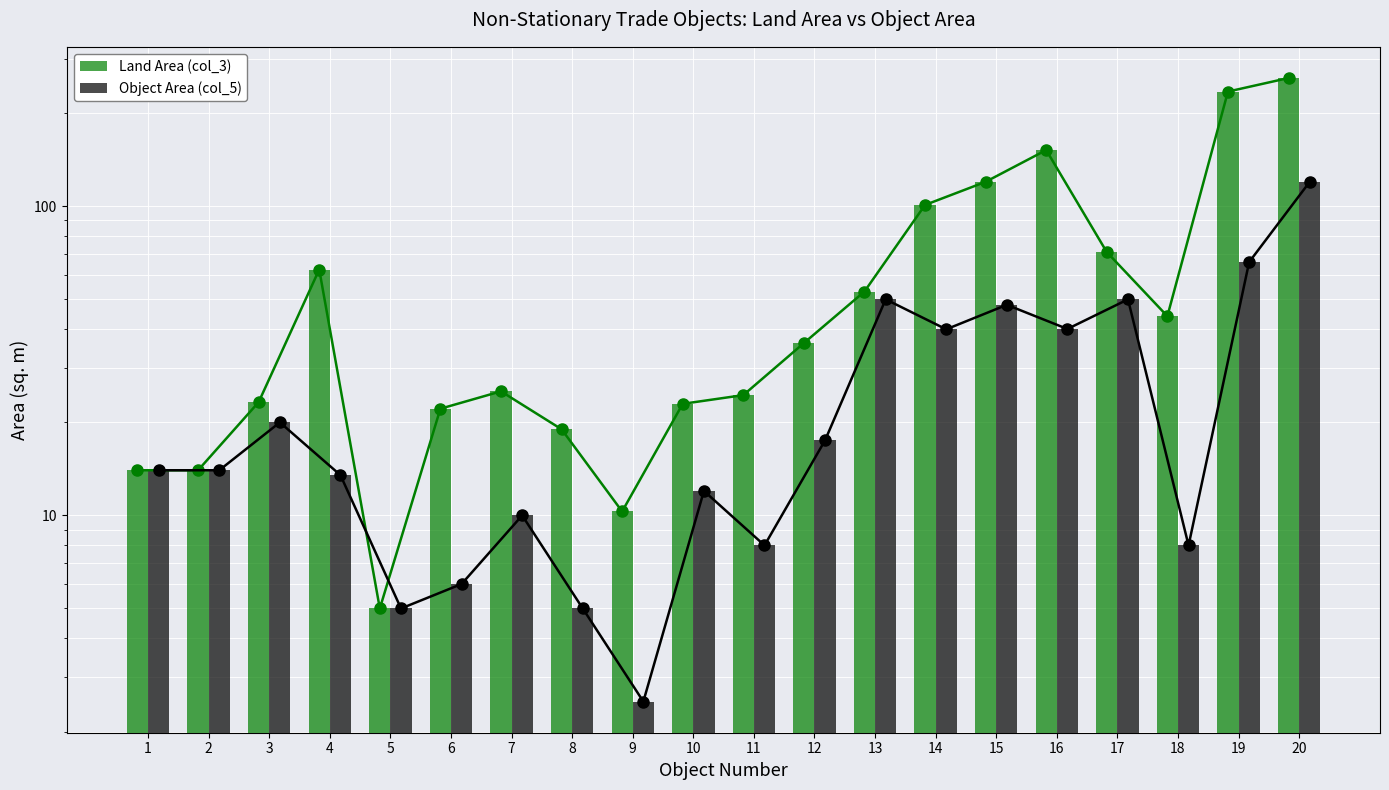

Between 4 and 17, which series saw the biggest shift?

Object Area (col_5)